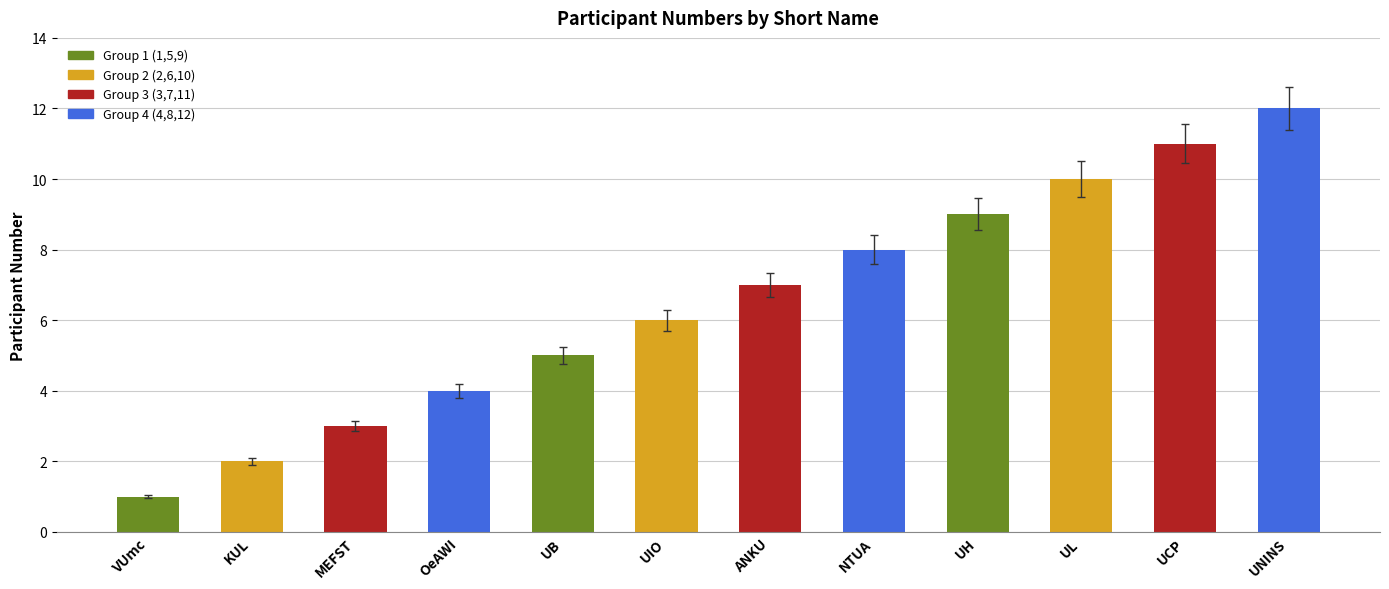

What is the label of the 6th bar from the right?

ANKU